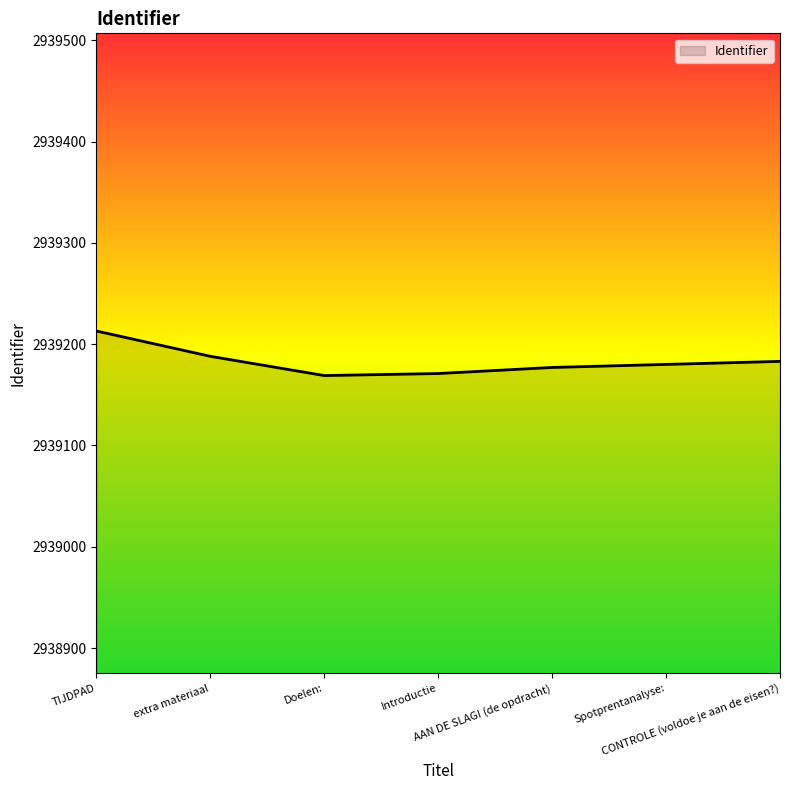

What is the sum of all values?

20574281